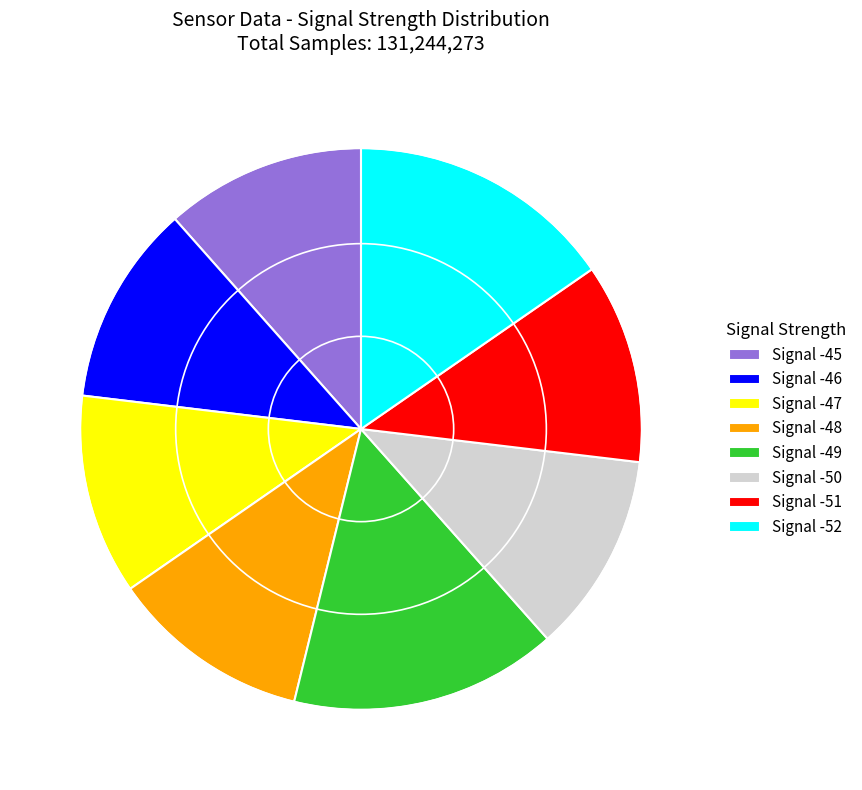

Do Signal -52 and Signal -47 together represent more than half of the pie?

No